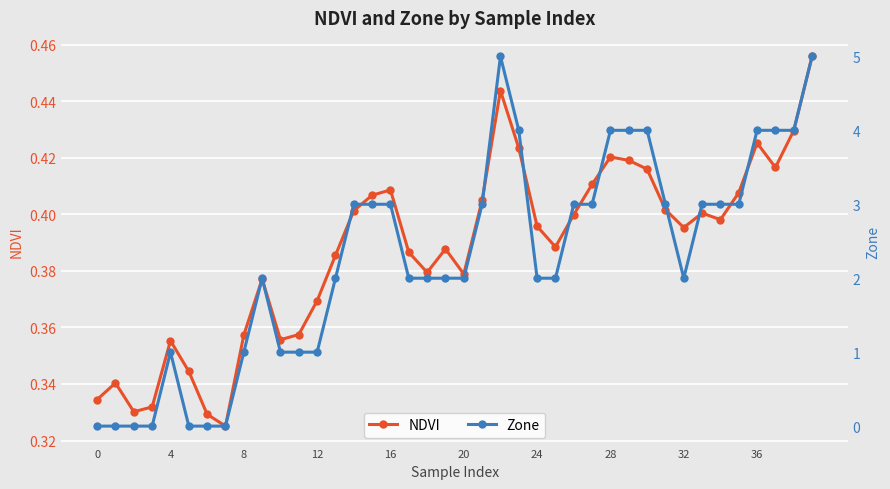

Read the Zone value at 34.

3.0